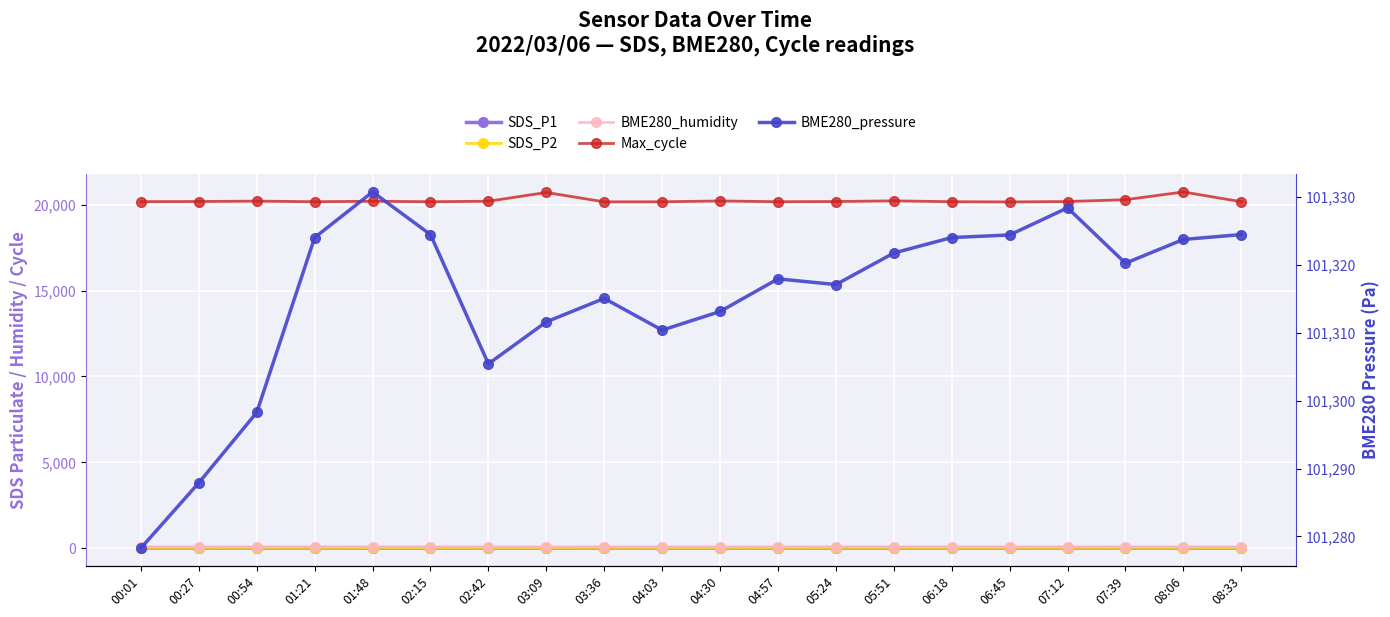

What is the difference between the maximum and minimum values in the SDS_P2 series?

5.4